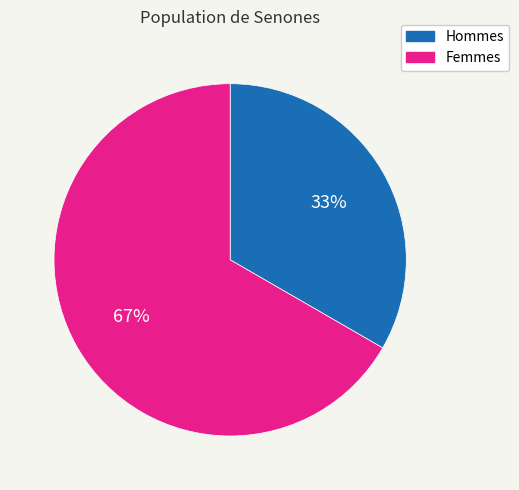

Does any single category account for the majority?

Yes